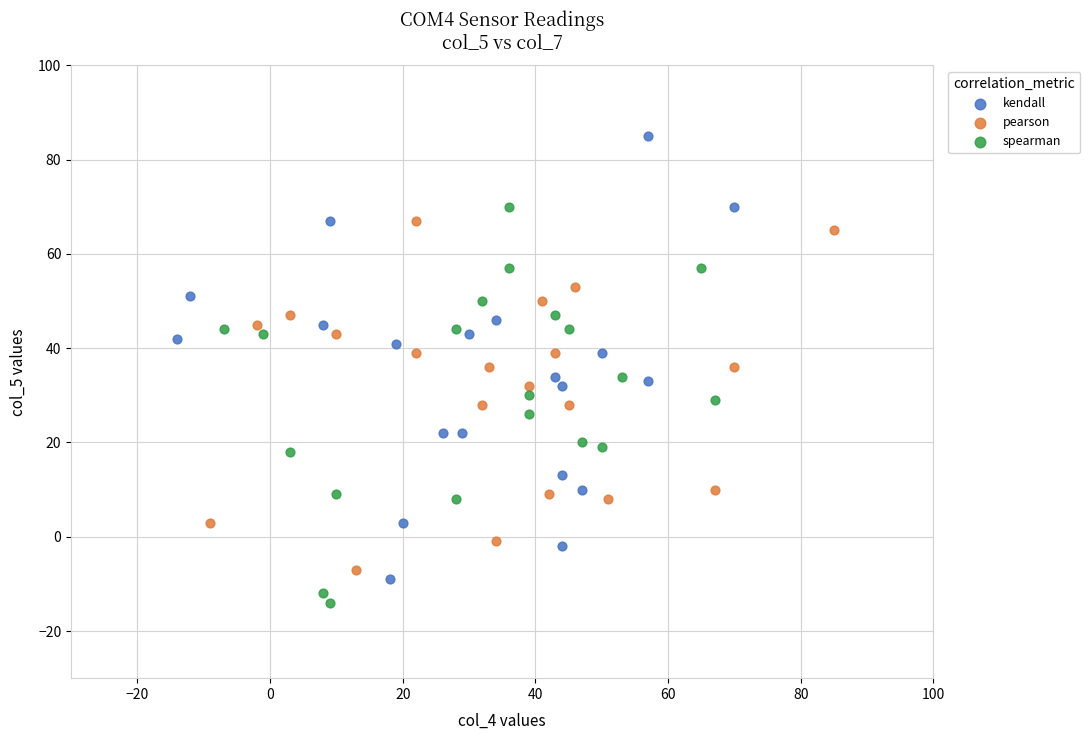

What are all the series names shown in the legend?

kendall, pearson, spearman